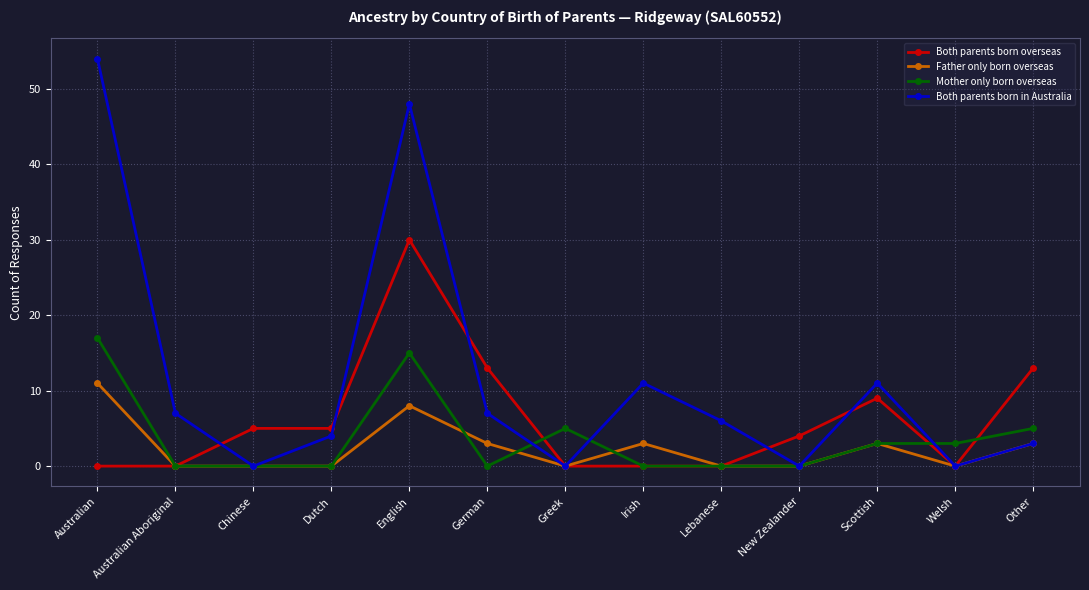

Is this an area chart (filled region under the line)?

No